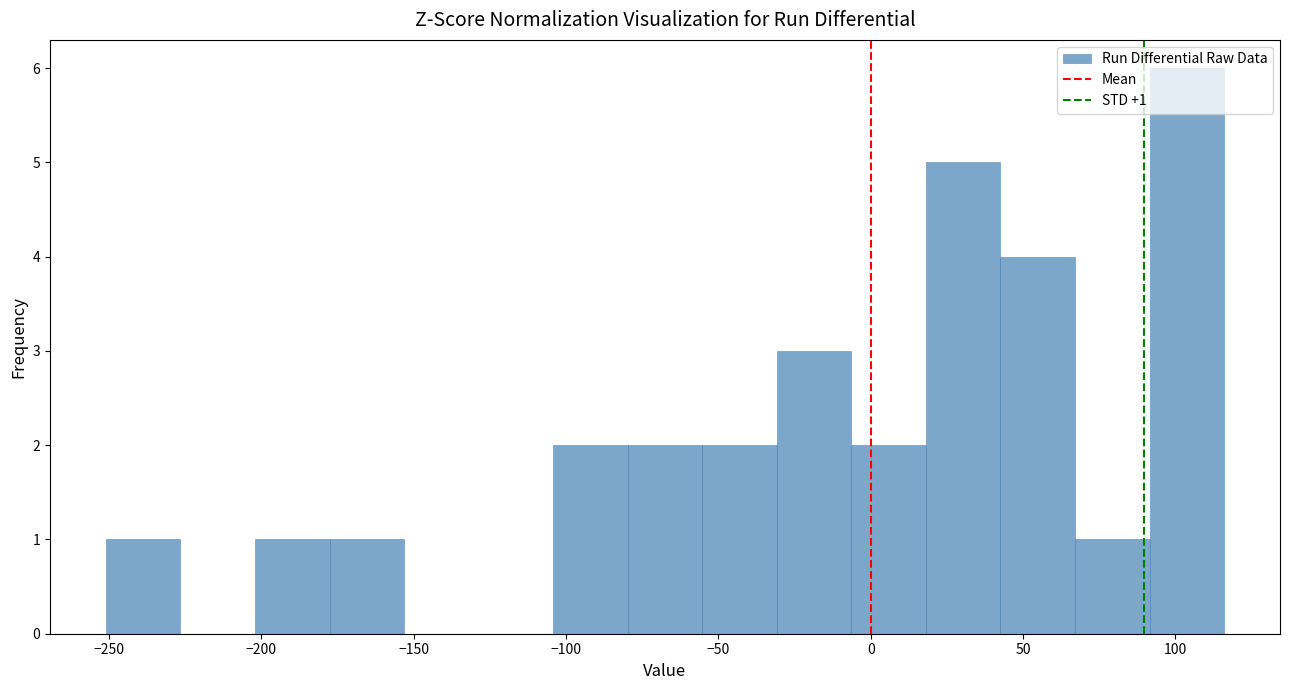

Over which range of the x-axis is the bar tallest?

90 to 115